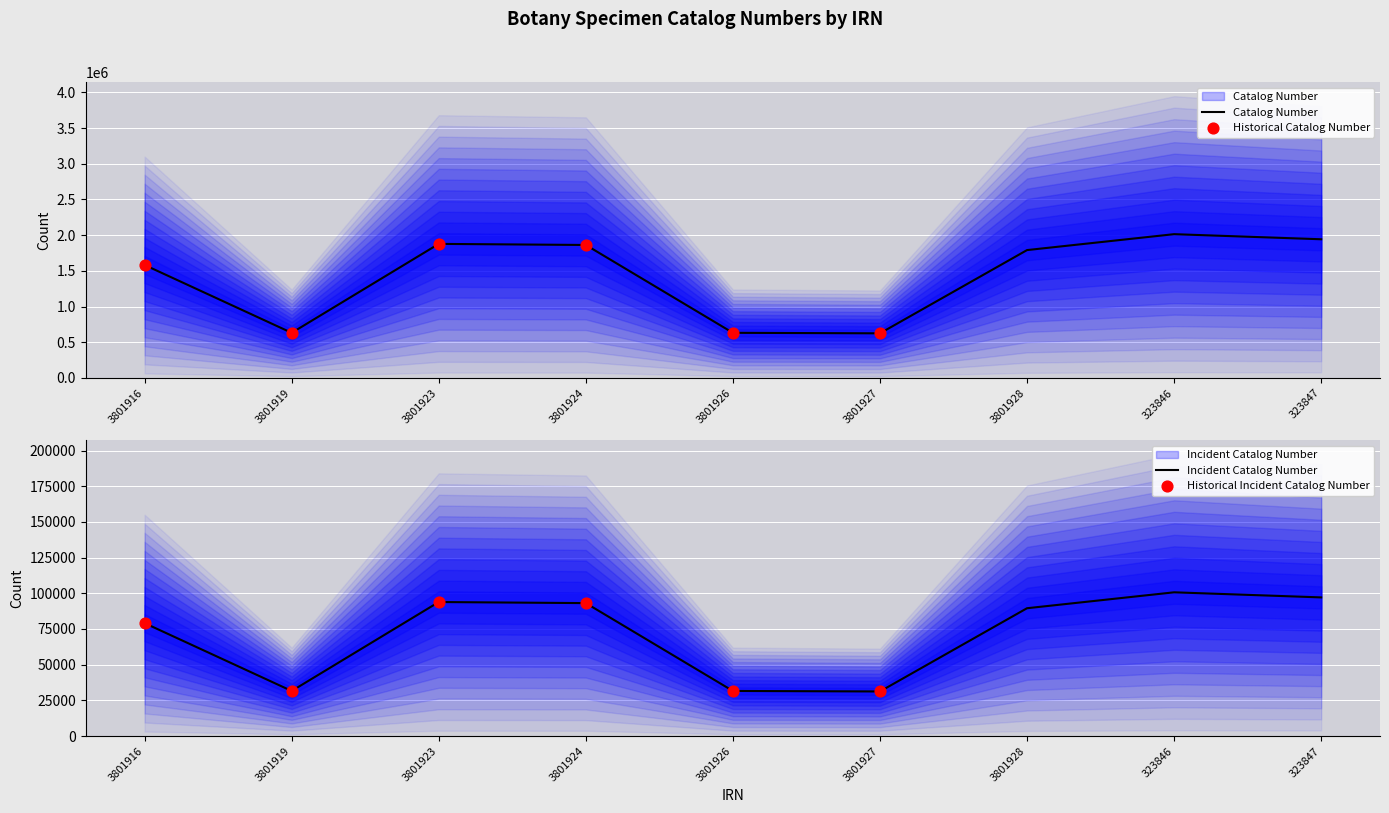

What is the ratio of the value at 3801927 to the value at 3801916?

0.4